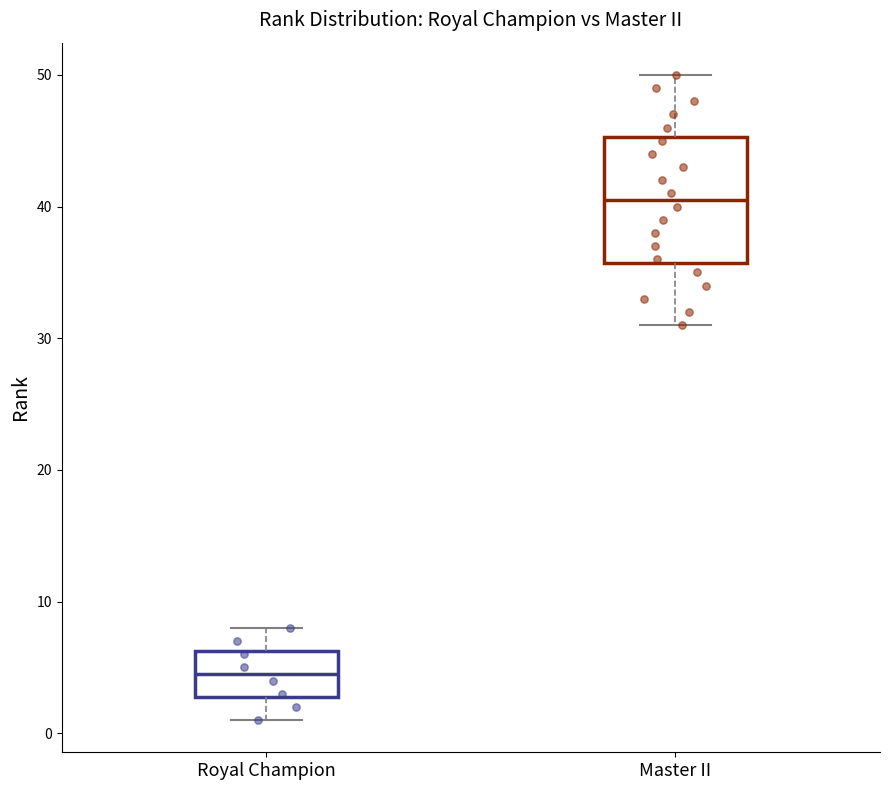

Which box has the highest median line?

Master II